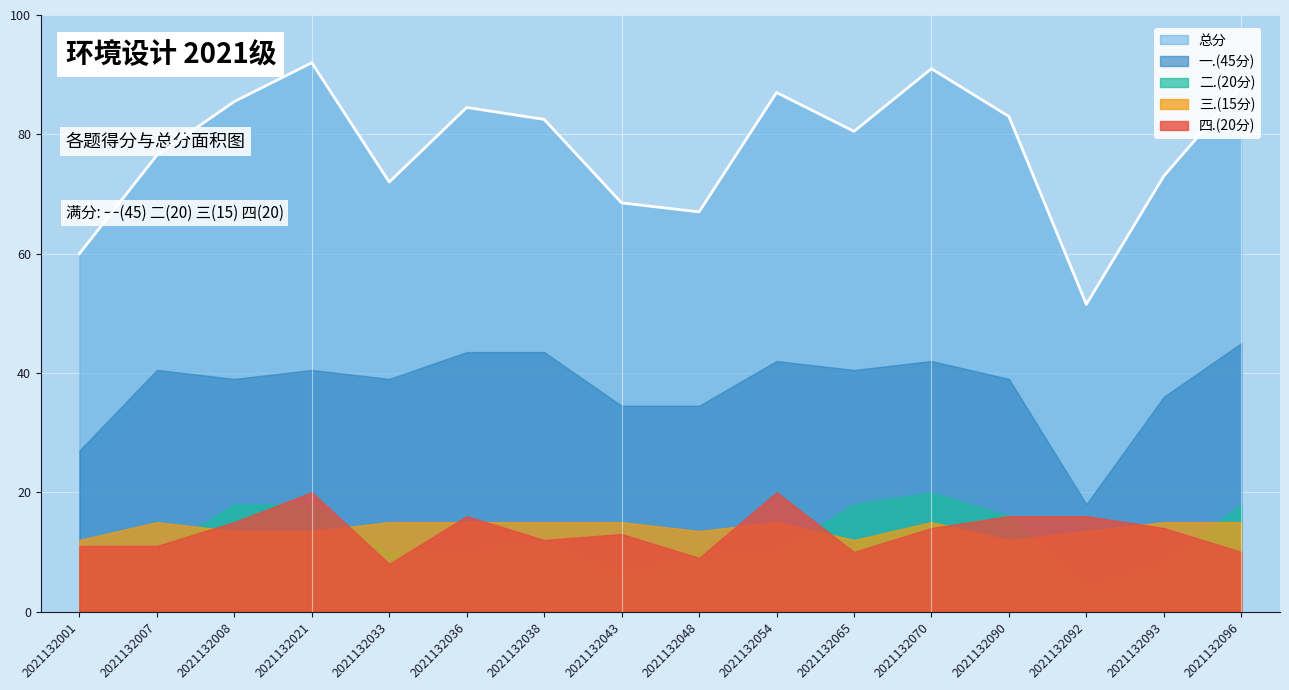

Rank the series at 2021132070 from highest to lowest value.

总分, 一.(45分), 二.(20分), 三.(15分), 四.(20分)